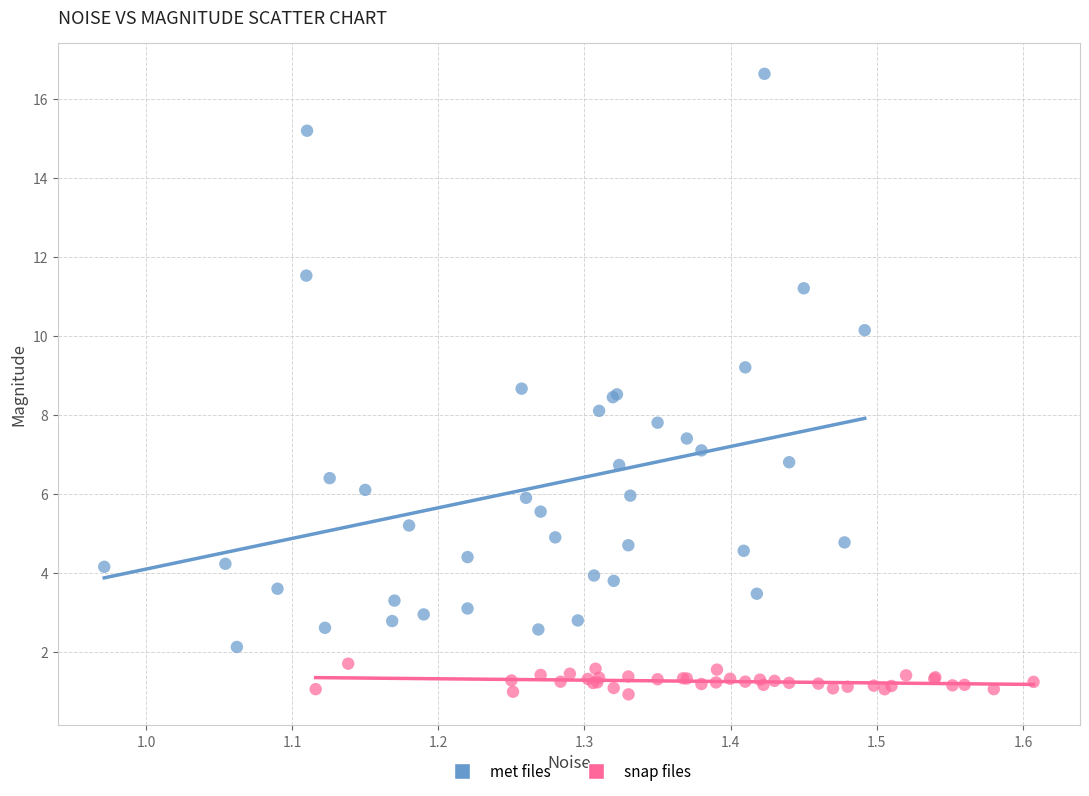

Which series contains the highest Y value?

met files